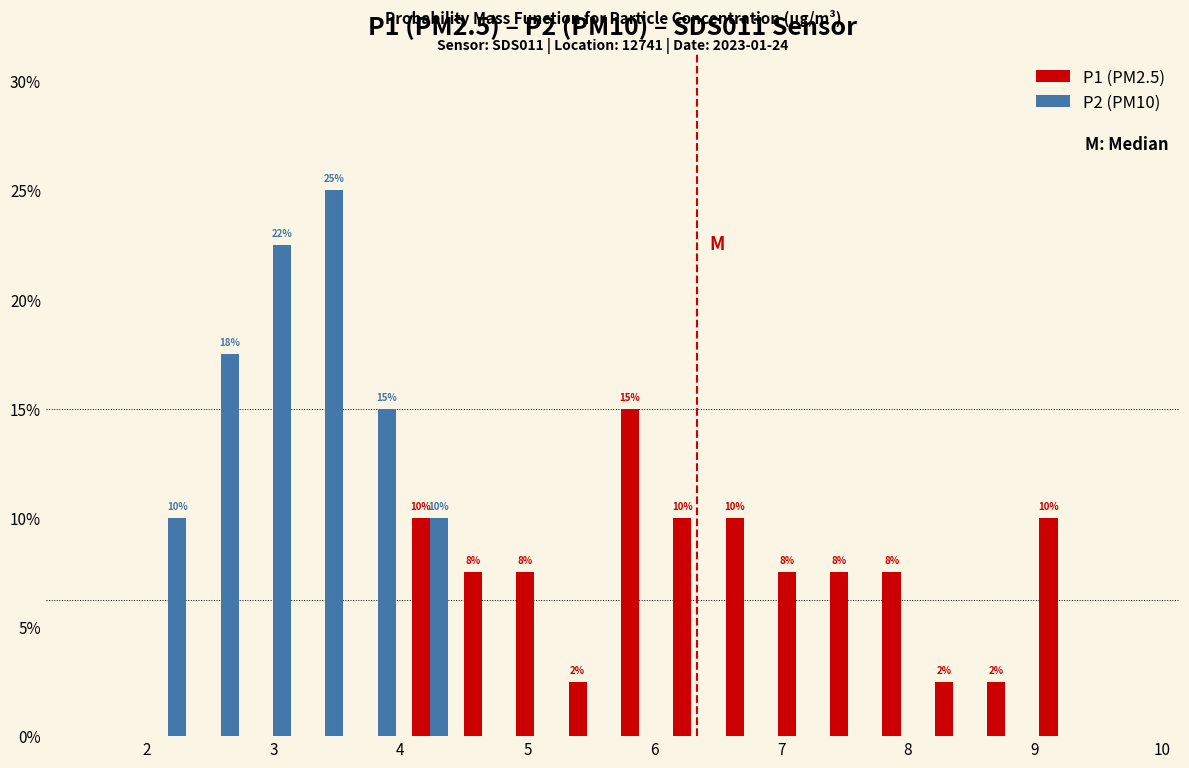

In the P1 (PM2.5) series, which range on the x-axis has the tallest bar?

5.7 to 6.1